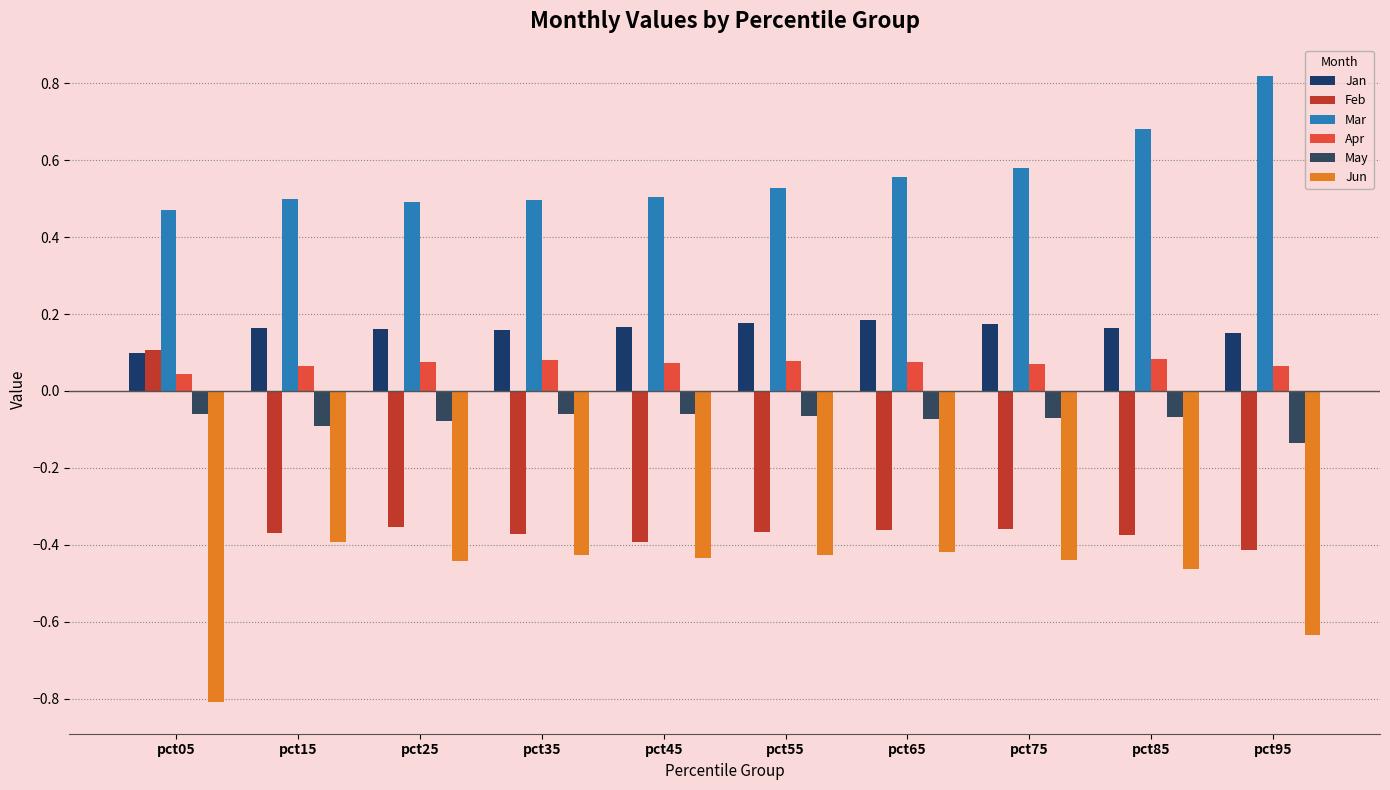

Is the value of Feb at pct35 greater than the value of May at pct05?

No